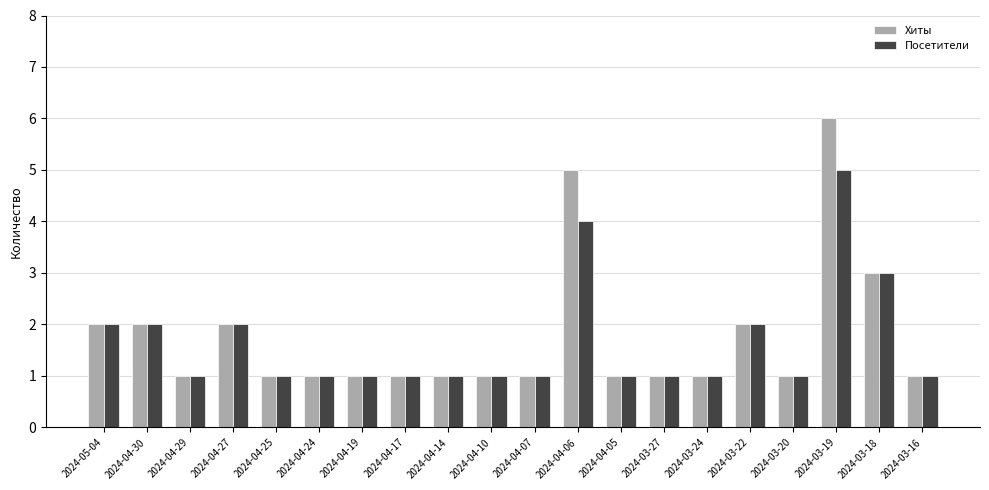

What is the value of the Посетители bar at the 18th from the left?

5